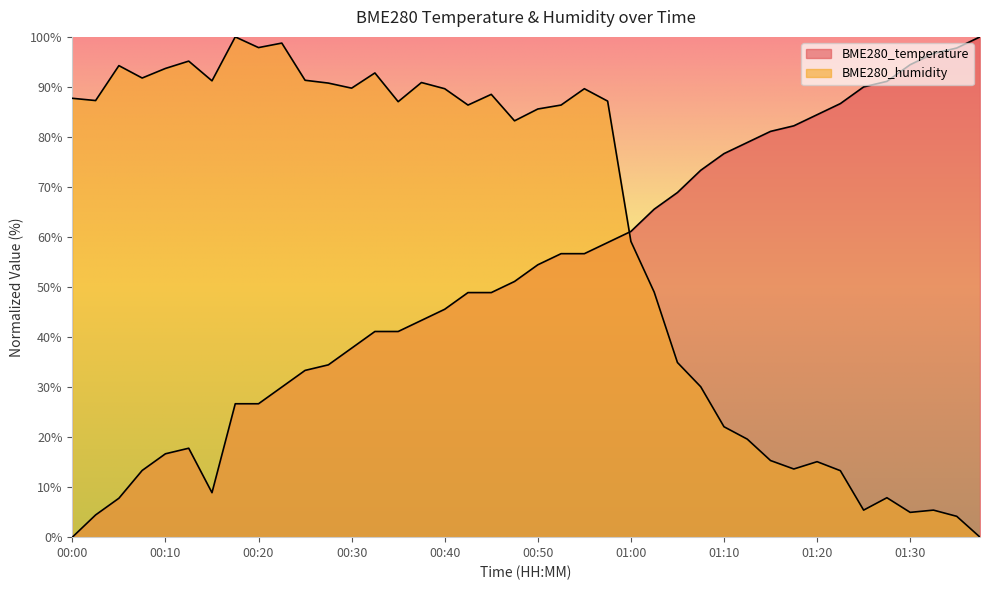

Reading left to right, what are all the values shown in this chart?

BME280_temperature: 00:00=0.0	00:02=4.4	00:05=7.8	00:07=13.3	00:10=16.7	00:12=17.8	00:15=8.9	00:17=26.7	00:20=26.7	00:22=30.0	00:25=33.3	00:27=34.4	00:30=37.8	00:32=41.1	00:35=41.1	00:37=43.3	00:40=45.6	00:42=48.9	00:45=48.9	00:47=51.1	00:50=54.4	00:52=56.7	00:55=56.7	00:57=58.9	01:00=61.1	01:02=65.6	01:05=68.9	01:07=73.3	01:10=76.7	01:12=78.9	01:15=81.1	01:17=82.2	01:20=84.4	01:22=86.7	01:25=90.0	01:27=91.1	01:30=94.4	01:32=96.7	01:35=97.8	01:37=100.0
BME280_humidity: 00:00=87.7	00:02=87.3	00:05=94.3	00:07=91.8	00:10=93.7	00:12=95.2	00:15=91.2	00:17=100.0	00:20=97.9	00:22=98.8	00:25=91.3	00:27=90.8	00:30=89.8	00:32=92.8	00:35=87.0	00:37=90.9	00:40=89.6	00:42=86.4	00:45=88.5	00:47=83.2	00:50=85.6	00:52=86.4	00:55=89.6	00:57=87.2	01:00=59.1	01:02=49.0	01:05=34.9	01:07=30.1	01:10=22.1	01:12=19.6	01:15=15.3	01:17=13.6	01:20=15.1	01:22=13.3	01:25=5.4	01:27=7.9	01:30=5.0	01:32=5.4	01:35=4.2	01:37=0.0